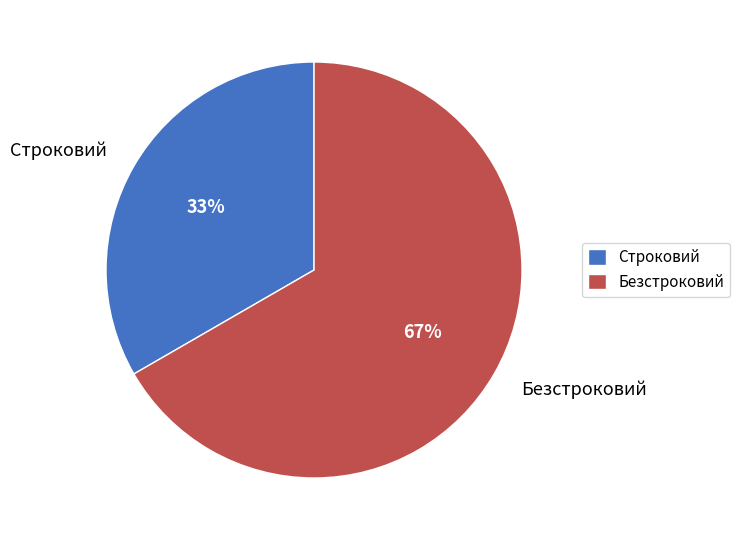

The Строковий slice represents 44% of the pie. True or false?

False